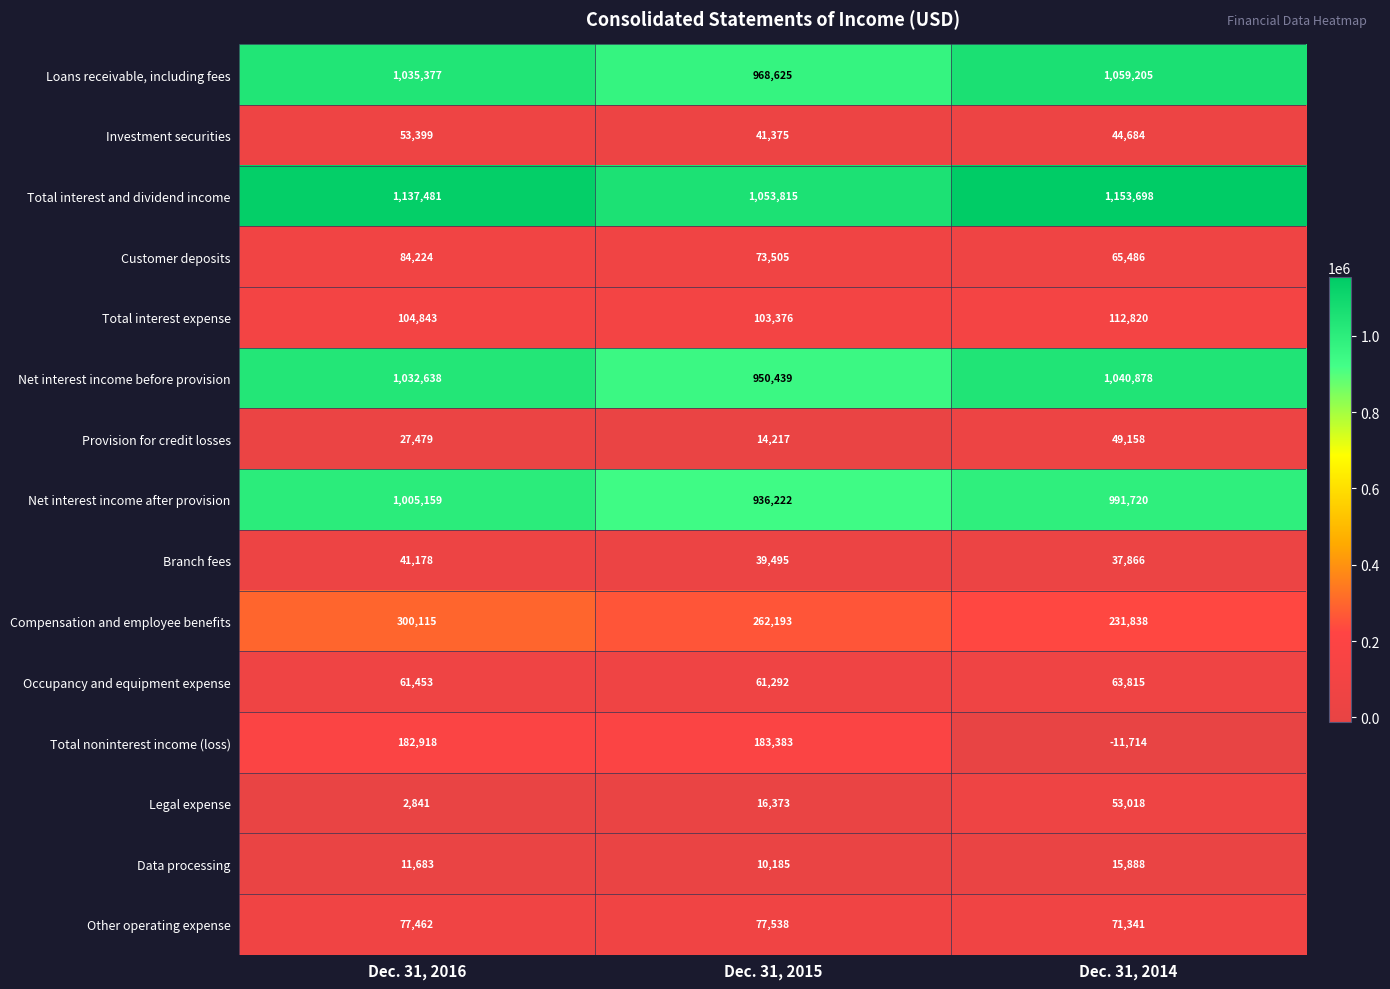

What is the approximate value of Occupancy and equipment expense at Dec. 31, 2016, to the nearest 100?

61500